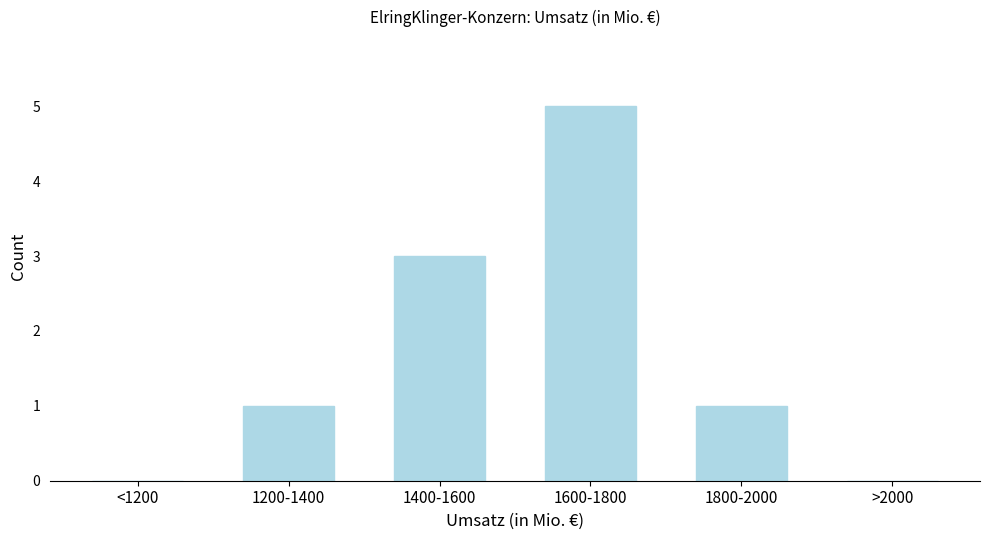

Reading right to left, what are all the values shown in this chart?

>2000=0	1800-2000=1	1600-1800=5	1400-1600=3	1200-1400=1	<1200=0